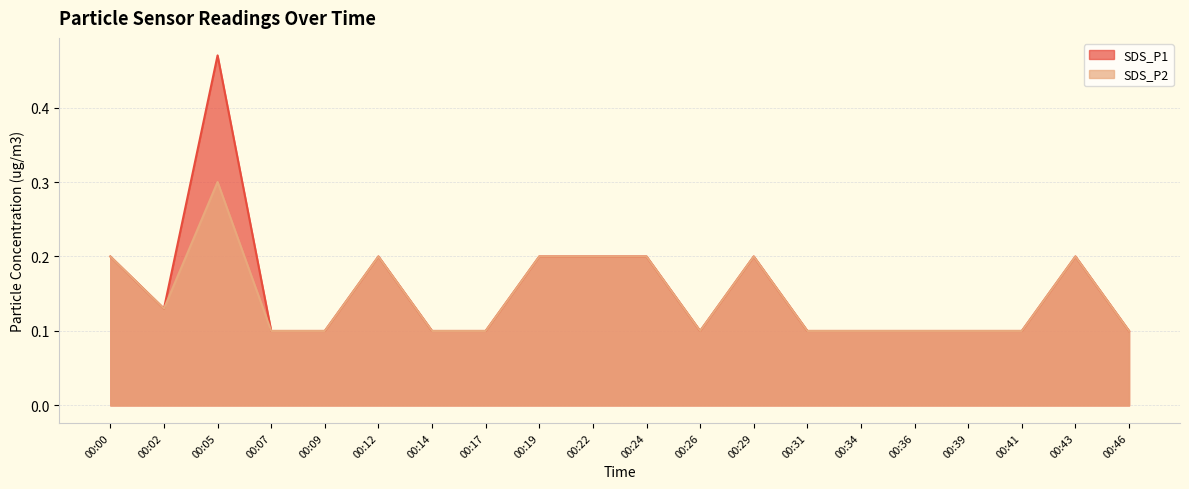

In SDS_P1, how many points are higher than both neighbors (excluding endpoints)?

4